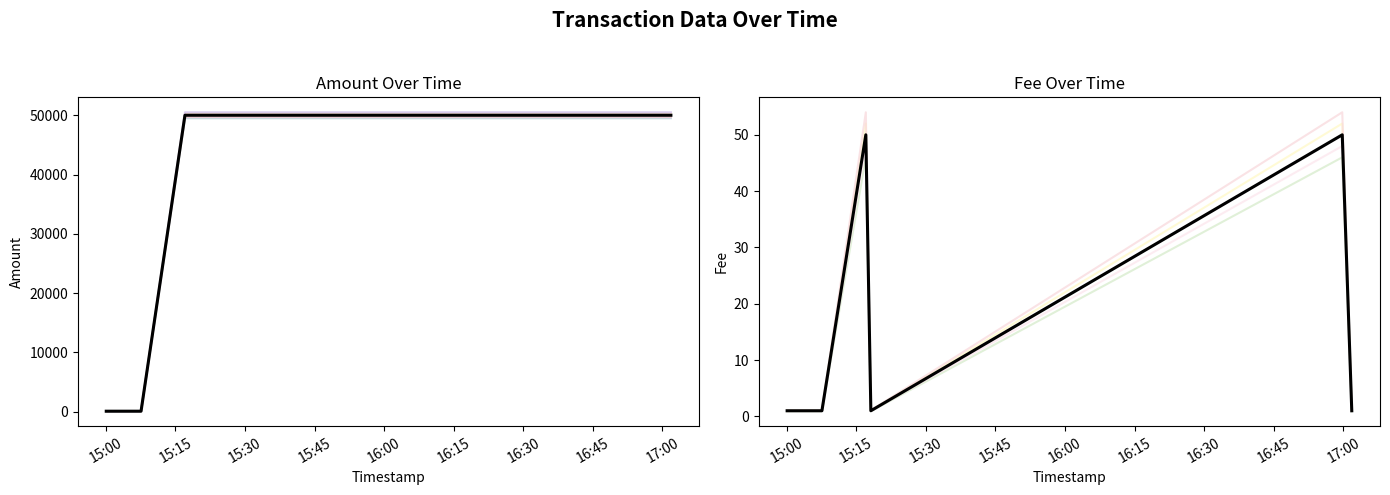

Is this an area chart (filled region under the line)?

No